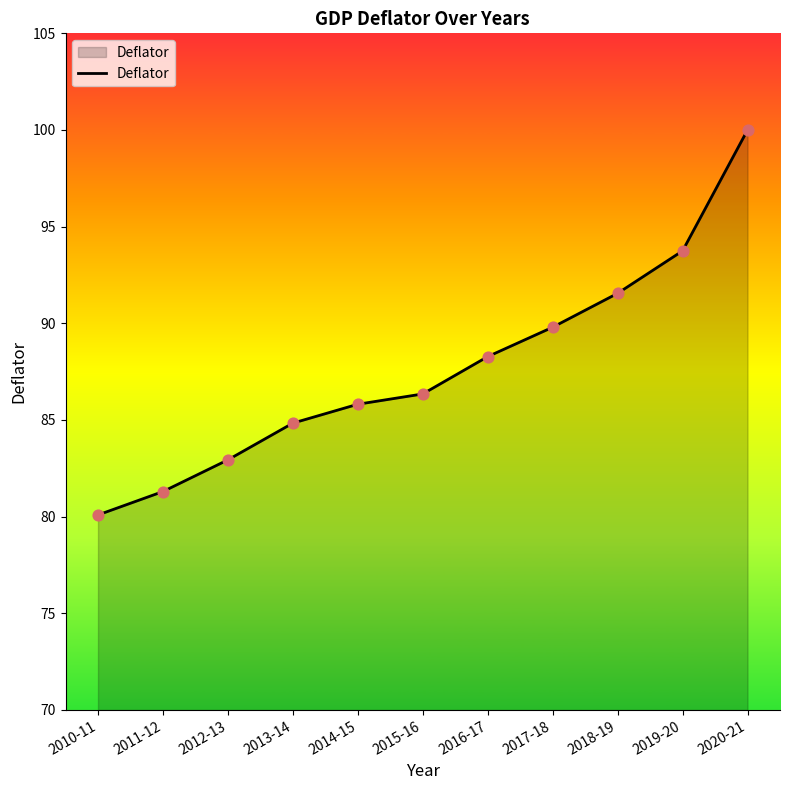

What is the change in value from 2010-11 to 2013-14?

+4.7